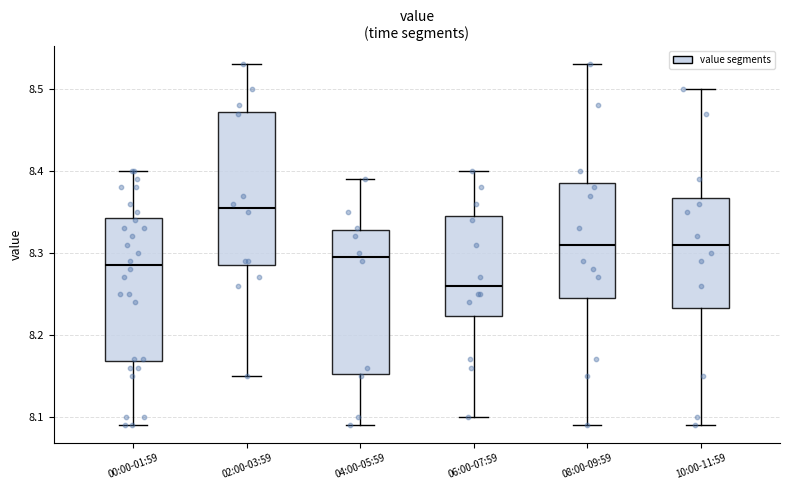

Reading left to right, read every box against the y-axis: the position of its median line, the range the box covers, and the ends of its whiskers. The values are not printed on the chart, so give them approximately, as read against the axis.

00:00-01:59: median 8.29, box 8.17 to 8.34, whiskers 8.09 to 8.40
02:00-03:59: median 8.36, box 8.29 to 8.47, whiskers 8.15 to 8.53
04:00-05:59: median 8.30, box 8.15 to 8.33, whiskers 8.09 to 8.39
06:00-07:59: median 8.26, box 8.22 to 8.35, whiskers 8.10 to 8.40
08:00-09:59: median 8.31, box 8.25 to 8.39, whiskers 8.09 to 8.53
10:00-11:59: median 8.31, box 8.23 to 8.37, whiskers 8.09 to 8.50